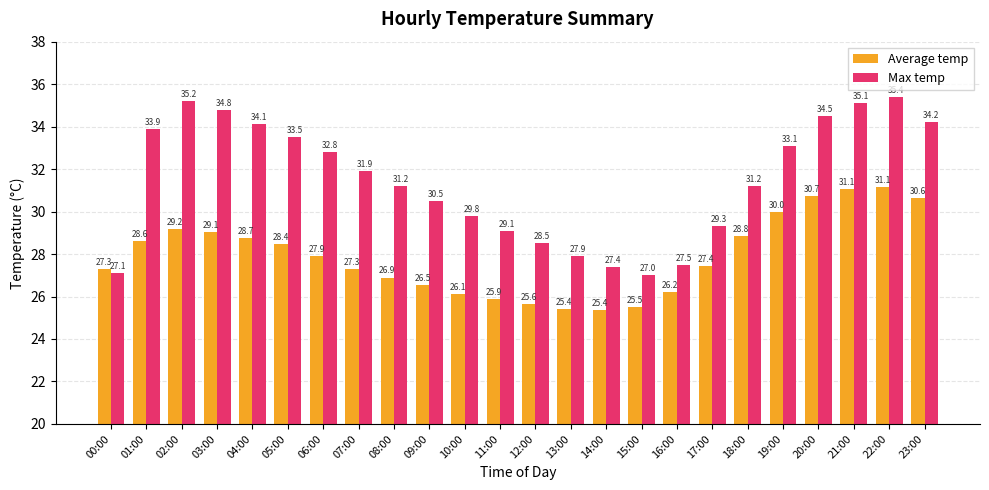

Rank the series by their average value, from highest to lowest.

Max temp, Average temp